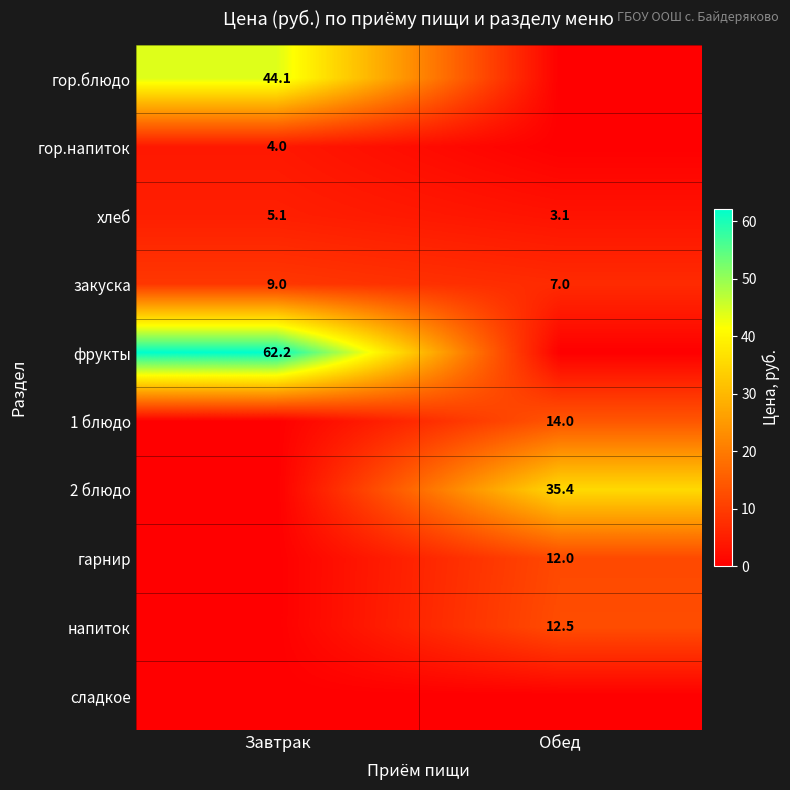

Count the number of data series in this chart.

10